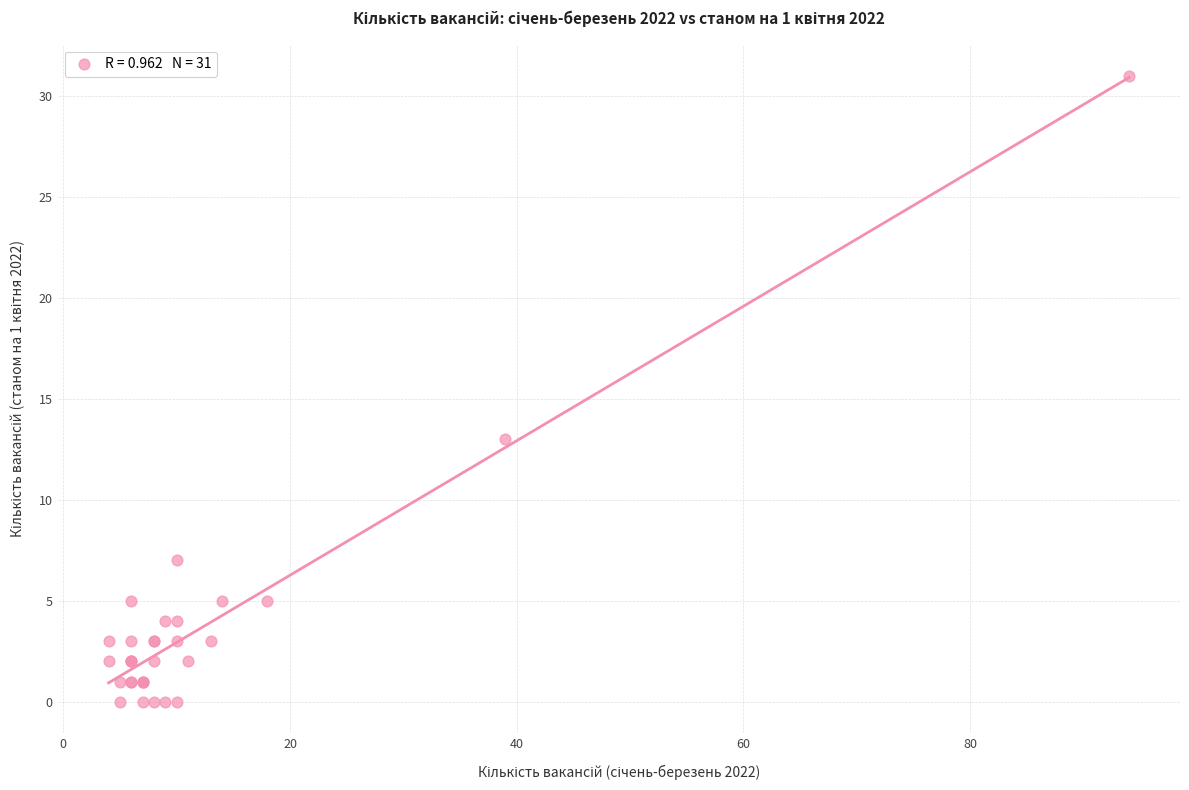

What Y value in the scatter plot is closest to 15?

13